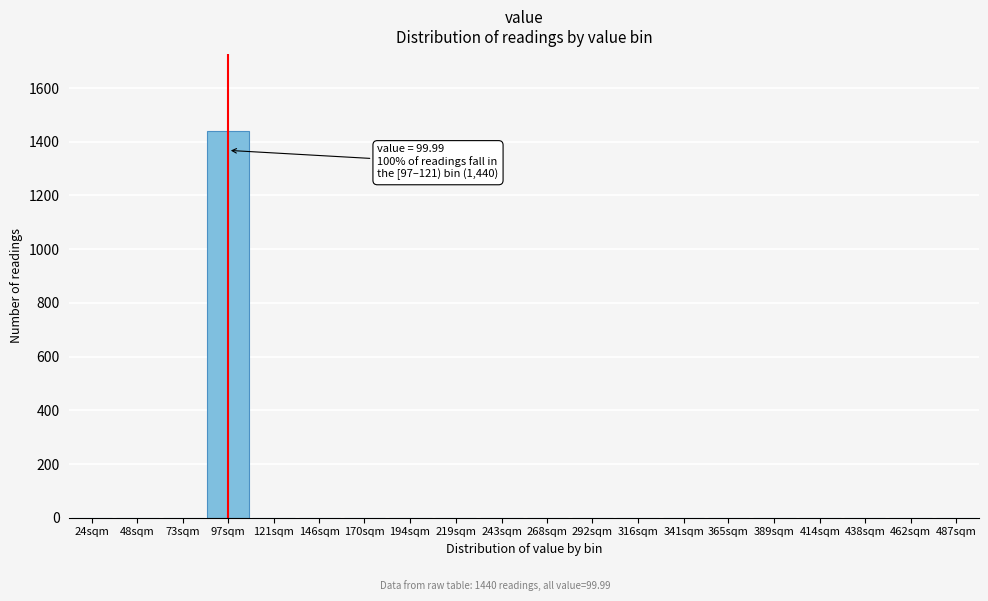

Reading left to right, what are all the values shown in this chart?

24sqm=0	48sqm=0	73sqm=0	97sqm=1440	121sqm=0	146sqm=0	170sqm=0	194sqm=0	219sqm=0	243sqm=0	268sqm=0	292sqm=0	316sqm=0	341sqm=0	365sqm=0	389sqm=0	414sqm=0	438sqm=0	462sqm=0	487sqm=0